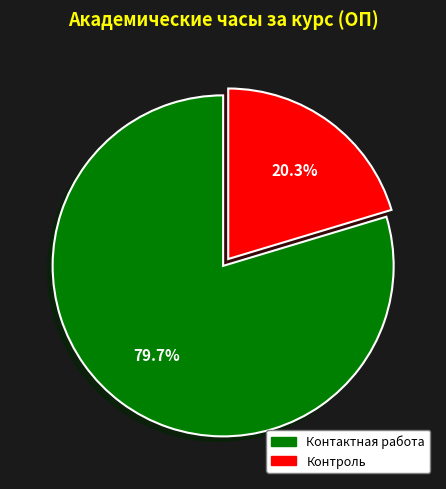

Does Контактная работа account for over 50% of the chart?

Yes